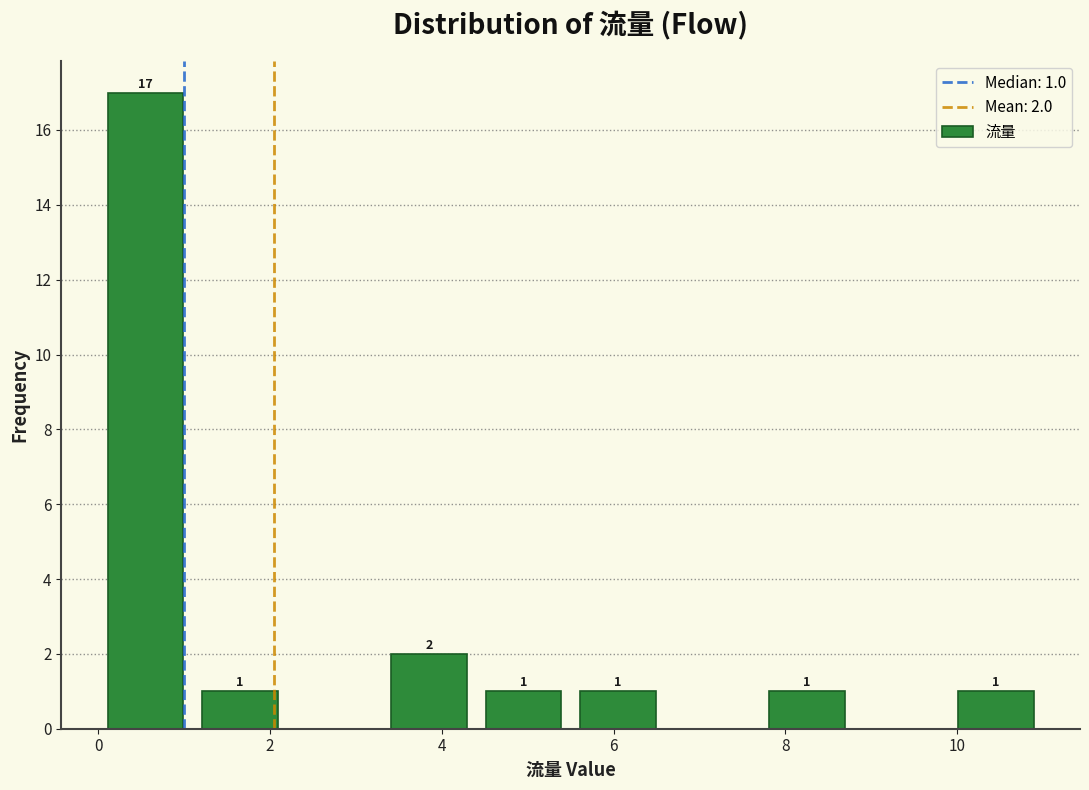

Over which range of the x-axis is the bar tallest?

0.0 to 1.1